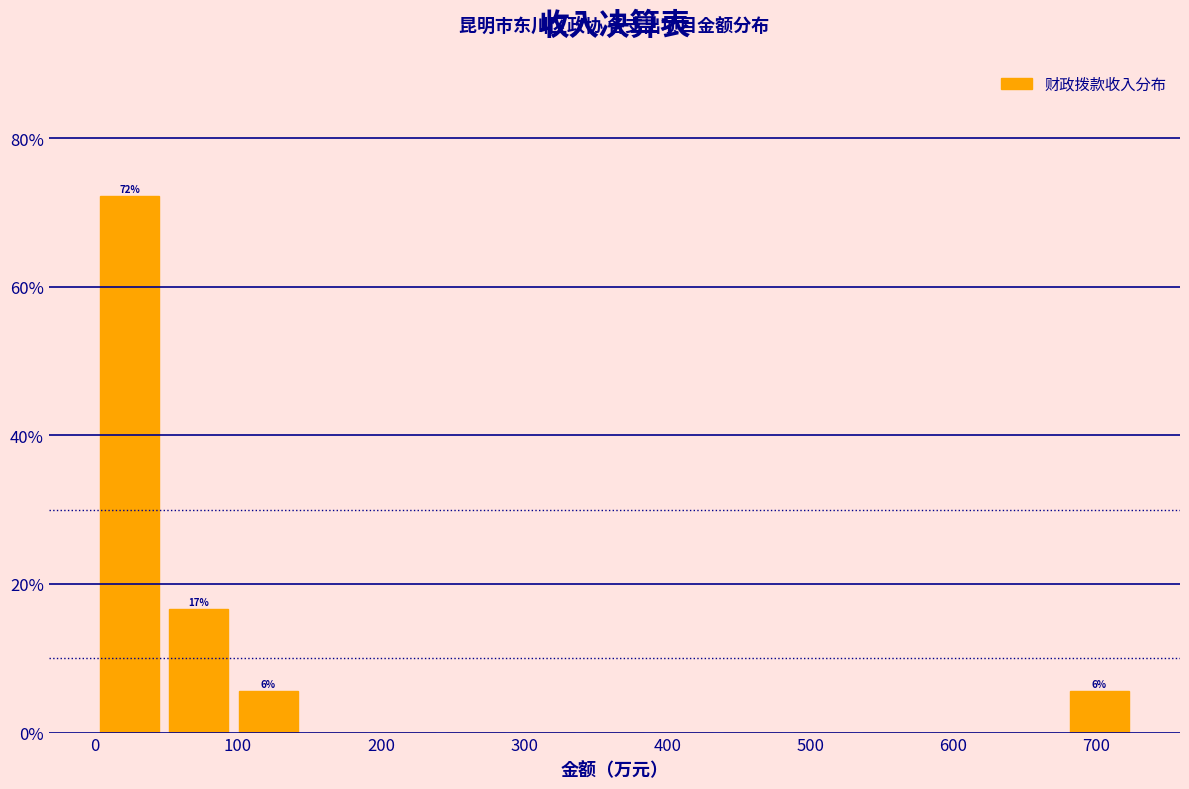

Over which range of the x-axis is the bar tallest?

0 to 50